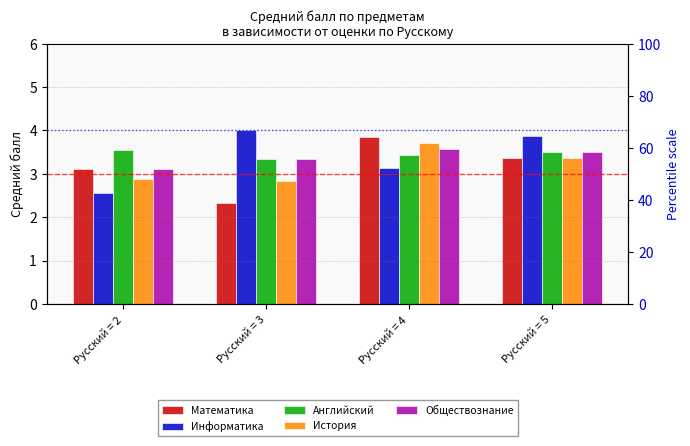

Reading right to left, list all the values displayed in this chart.

Математика: 3.4	3.9	2.3	3.1
Информатика: 3.9	3.1	4.0	2.6
Английский: 3.5	3.4	3.3	3.6
История: 3.4	3.7	2.8	2.9
Обществознание: 3.5	3.6	3.3	3.1